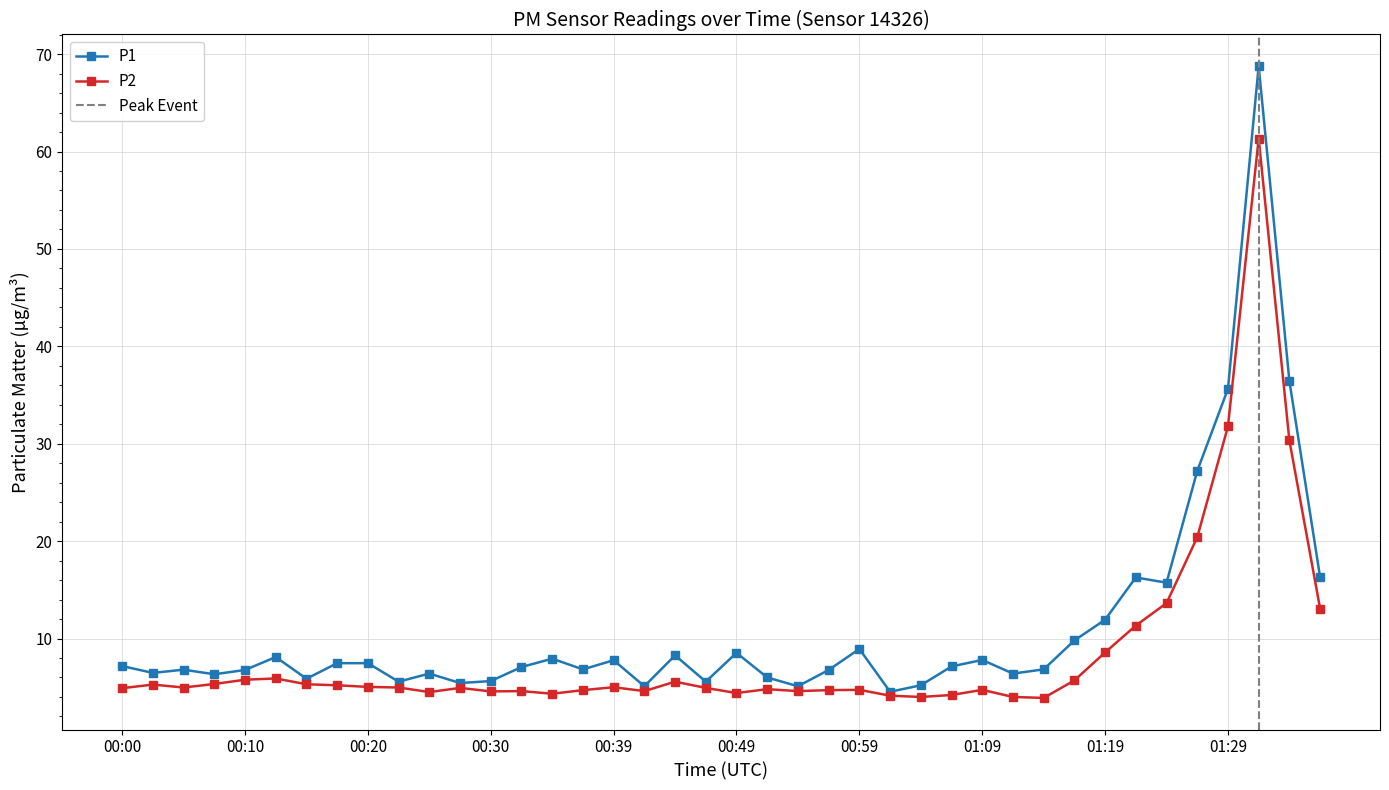

What are all the series names shown in the legend?

P1, P2